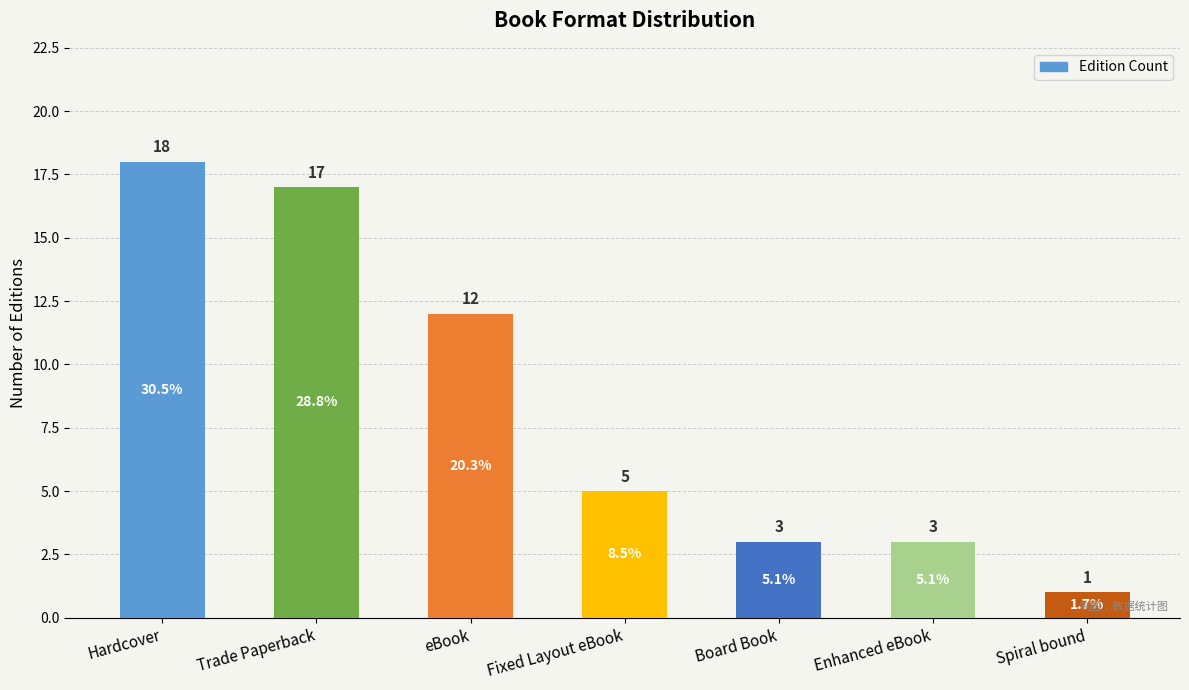

What position from the right is eBook?

5